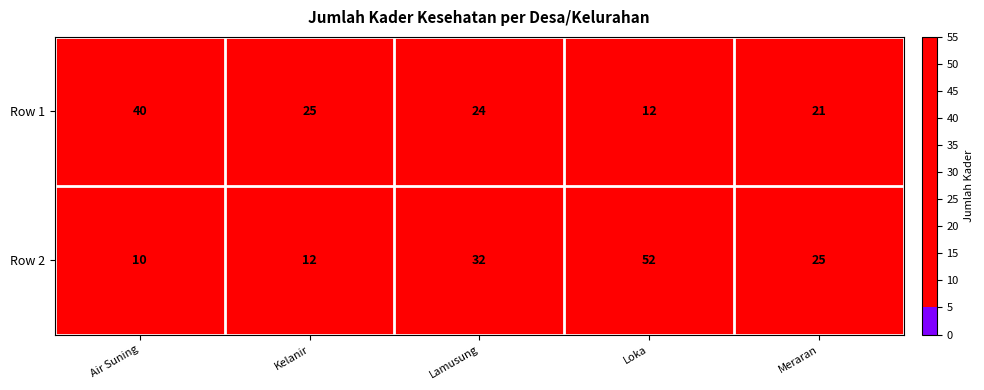

What is the minimum value shown in the chart?

10